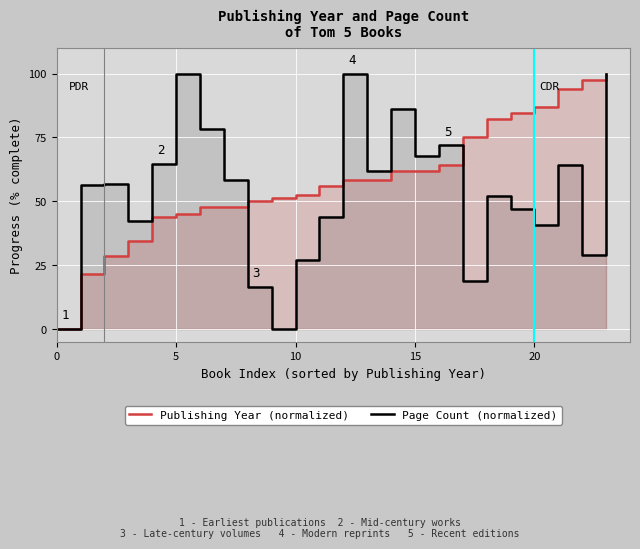

What is the value of the Page Count (normalized) point at the 19th from the left?

52.1